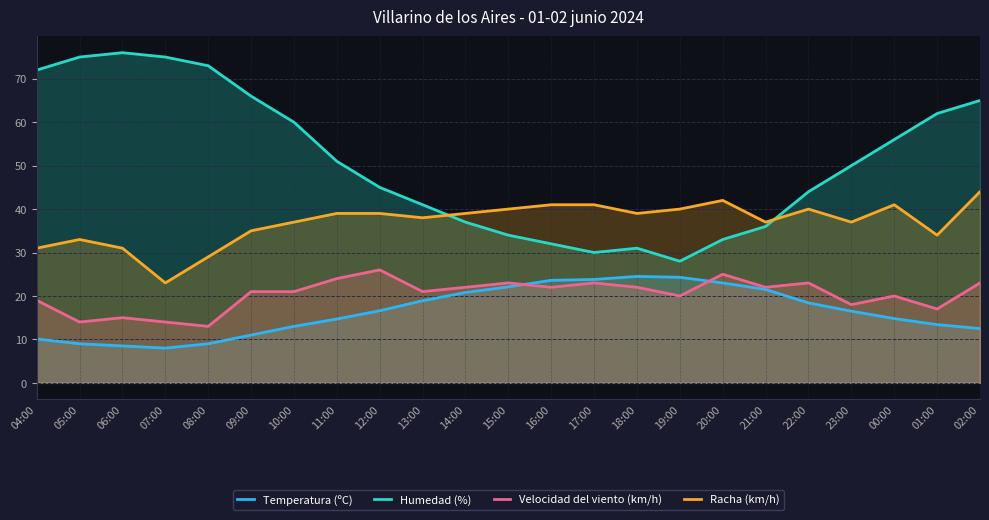

Between 01:00 and 05:00, which is larger?

01:00